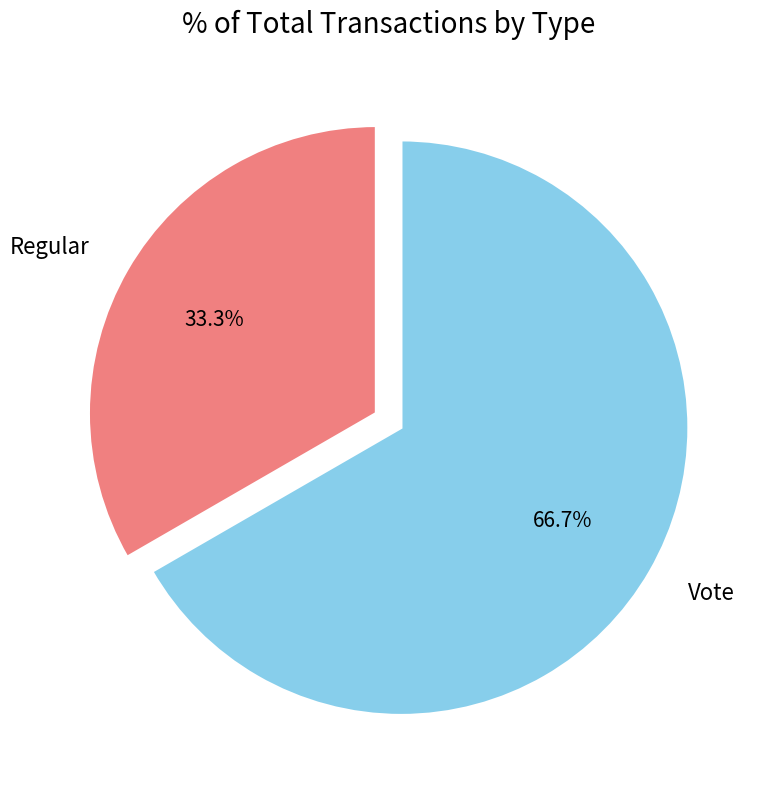

To the nearest percent, what is the average slice percentage?

50%